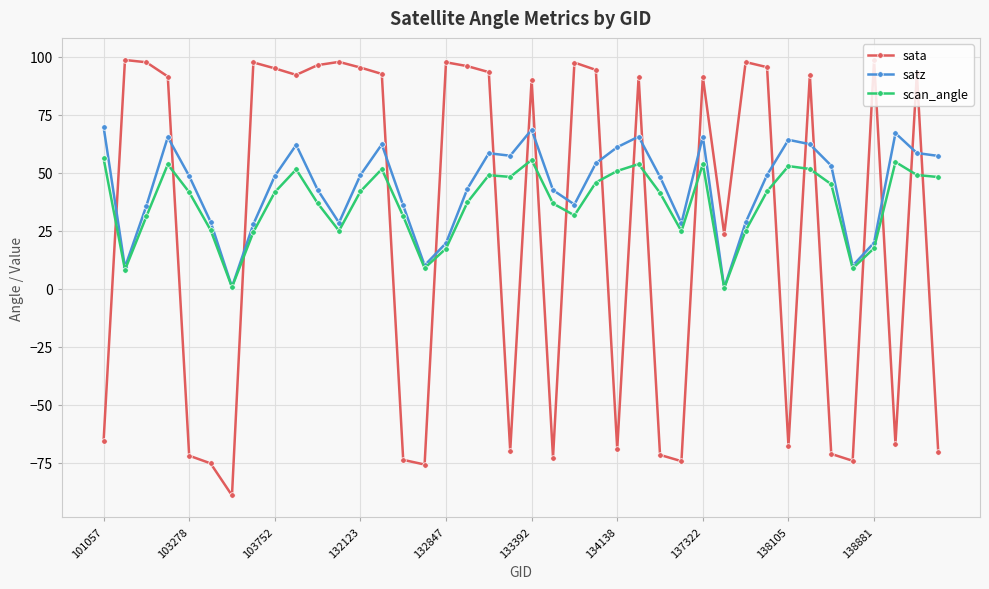

What are all the series names shown in the legend?

sata, satz, scan_angle